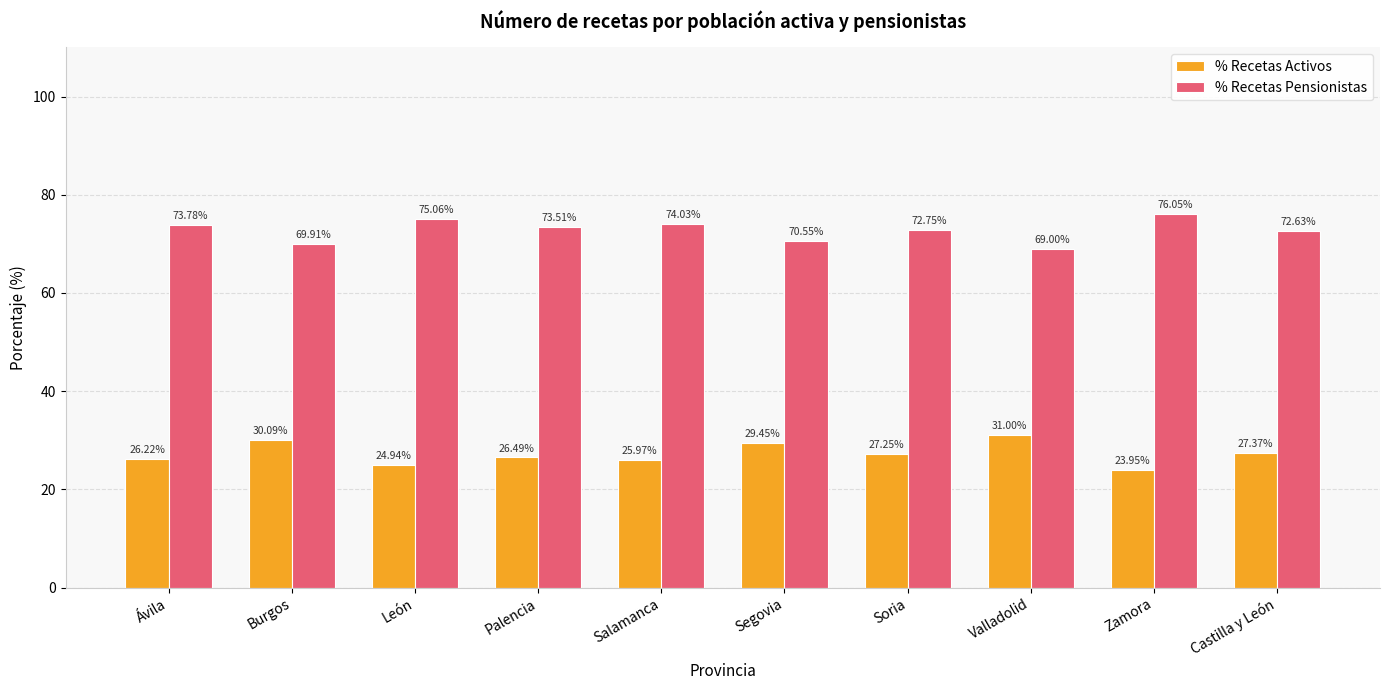

What is the value of the % Recetas Activos bar at the 3rd from the left?

24.9